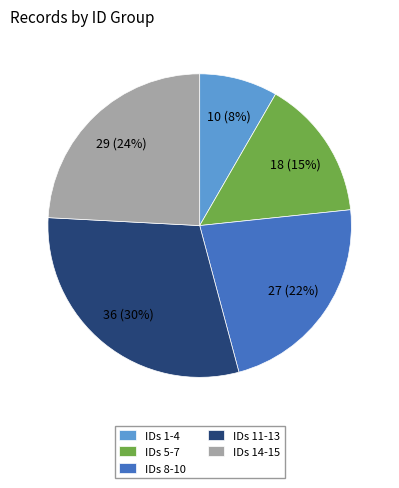

Which category has the smallest portion of the pie?

IDs 1-4